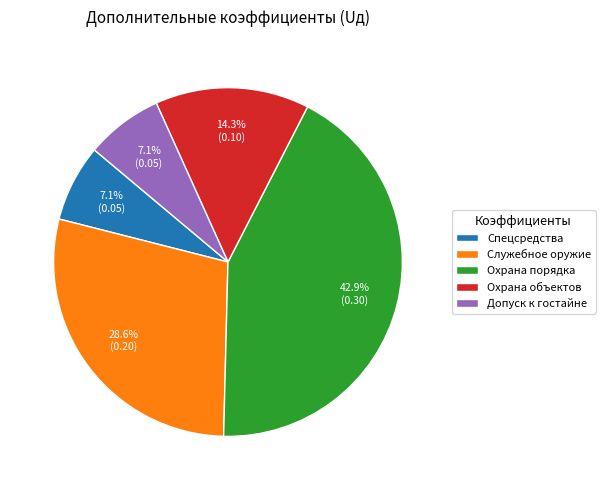

What percentage is NOT represented by Охрана объектов?

85.7%